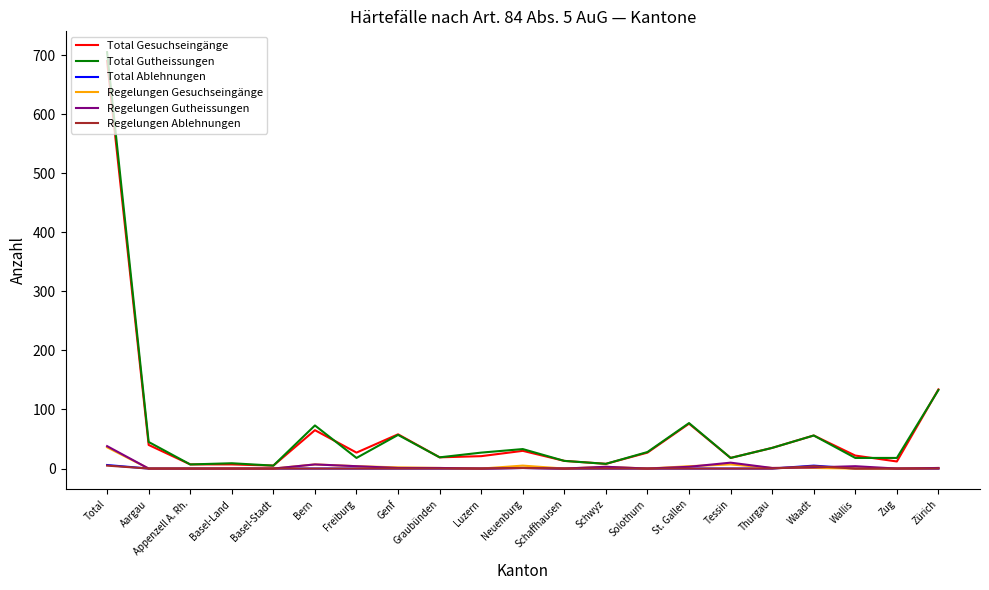

At which label does Regelungen Gesuchseingänge reach its peak?

Total